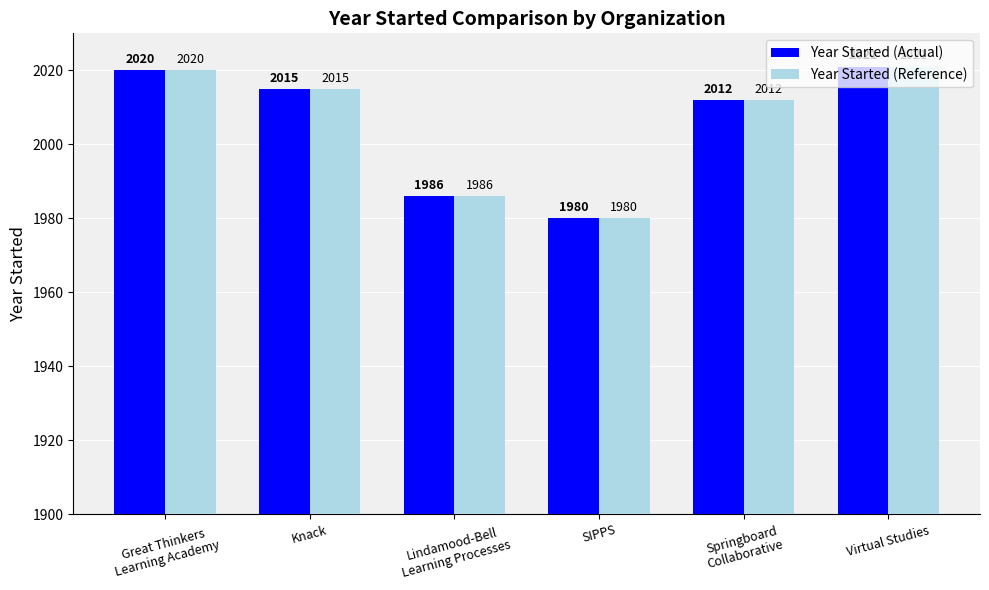

What is the lowest value of the Year Started (Actual) series?

1980